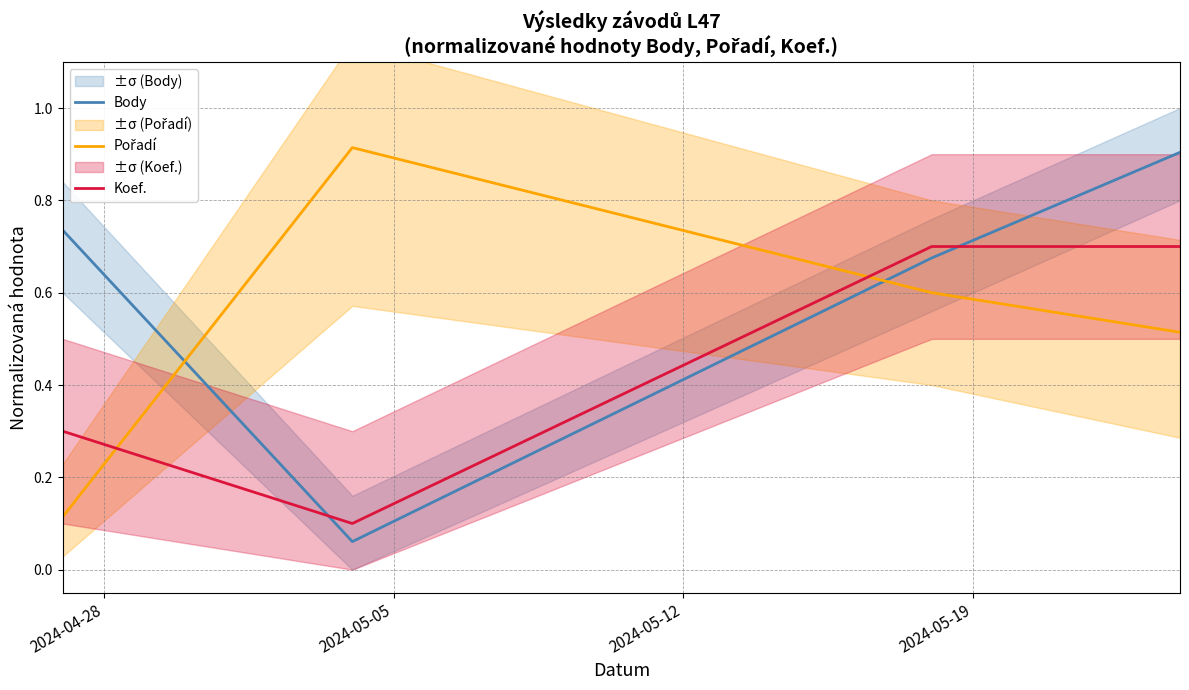

How many times do Body and Koef. cross each other?

2